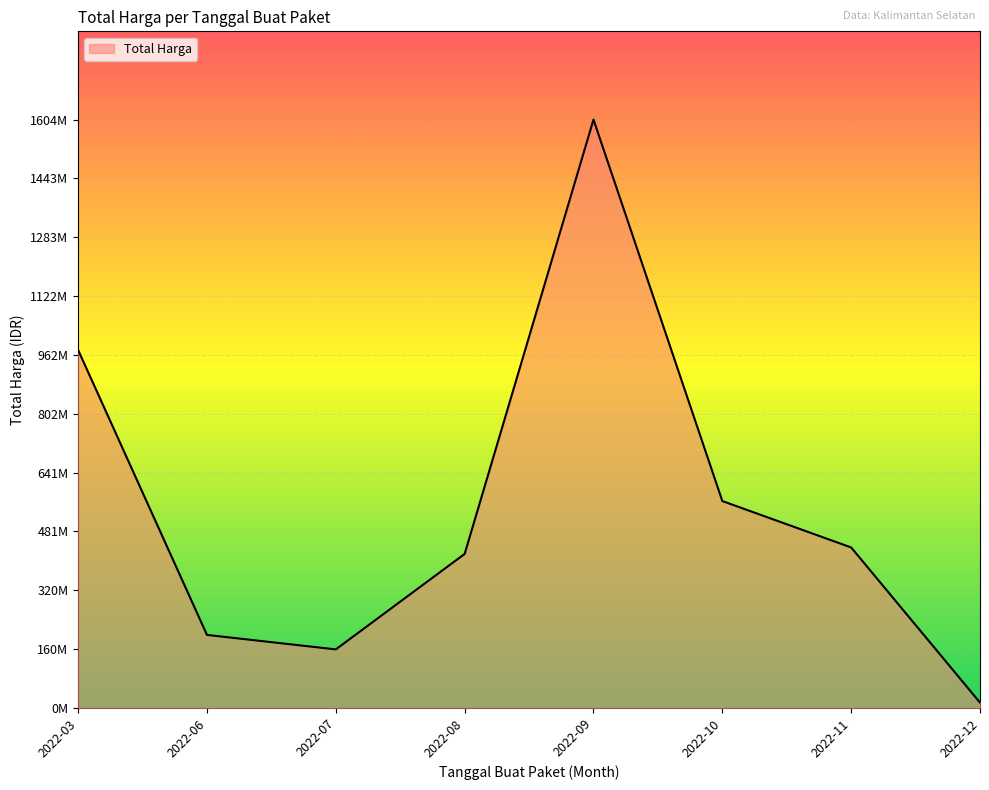

What is the minimum value shown in the chart?

2395750